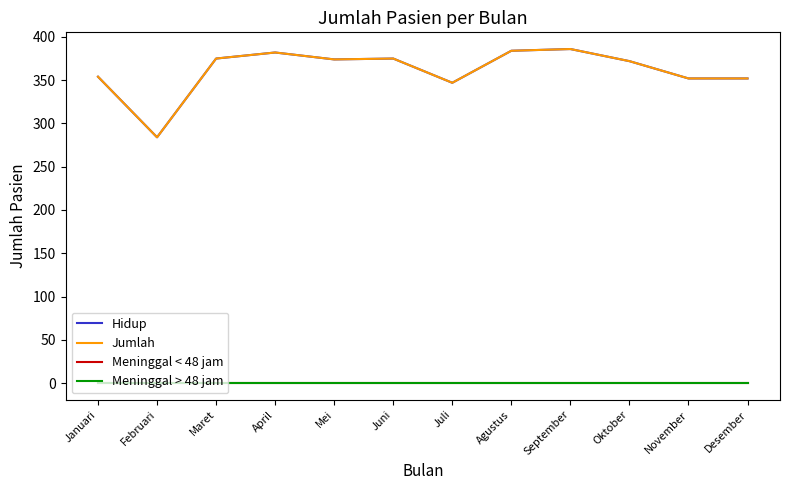

What is the highest value of the Jumlah series?

386